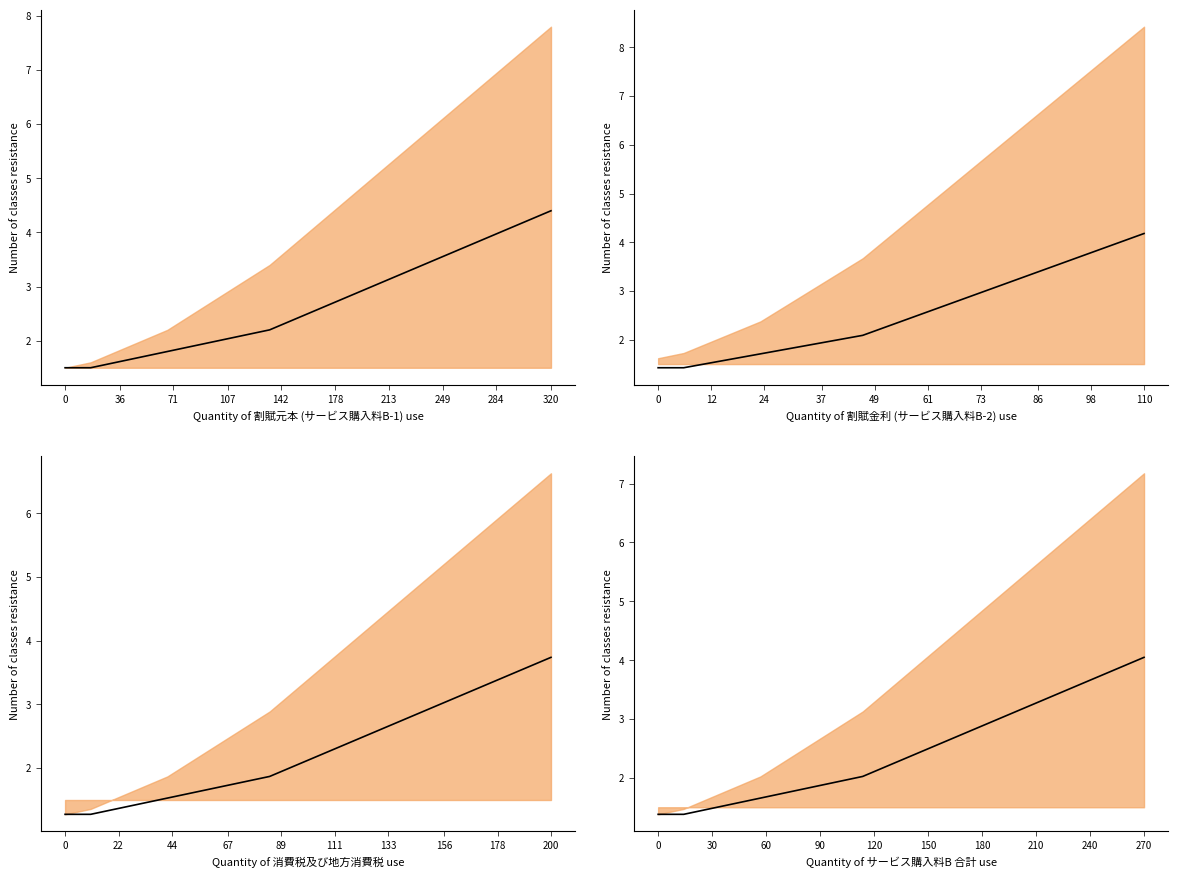

What is the average value?

2.5